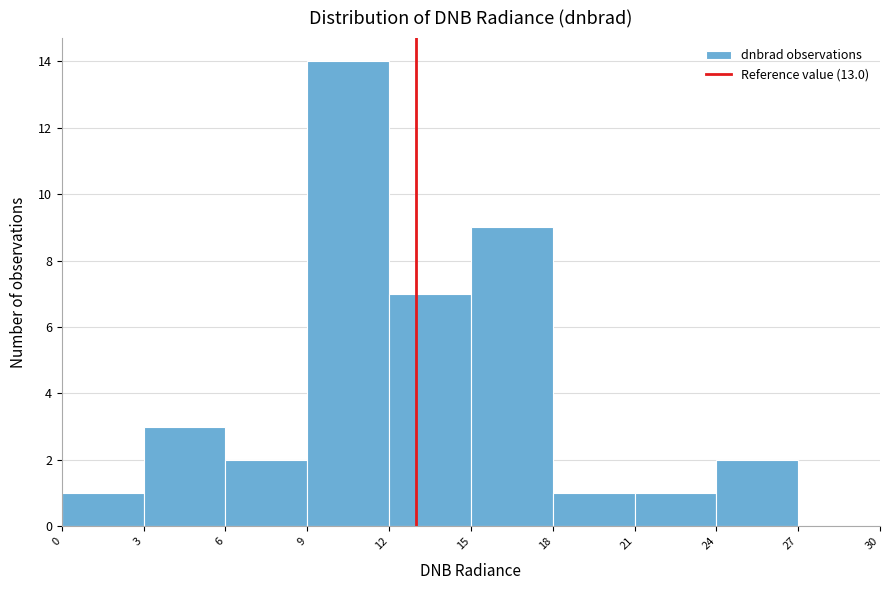

Reading left to right, transcribe this chart: for each bar, give the range it covers on the x-axis and its height. The values are not printed on the chart, so give them approximately, as read against the axis.

0 to 3: 1
3 to 6: 3
6 to 9: 2
9 to 12: 14
12 to 15: 7
15 to 18: 9
18 to 21: 1
21 to 24: 1
24 to 27: 2
27 to 30: 0